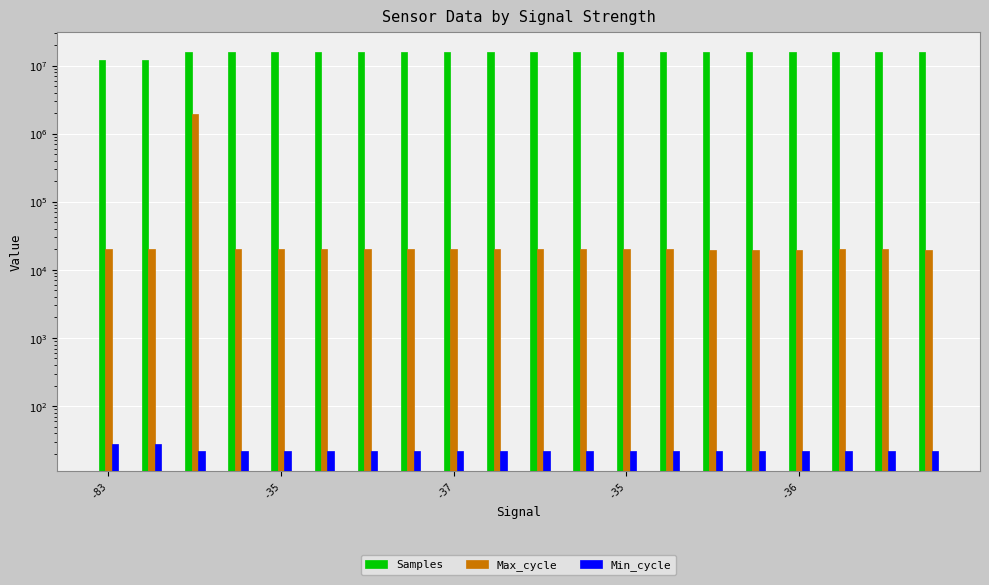

The Min_cycle series shows 22 at -35. True or false?

True